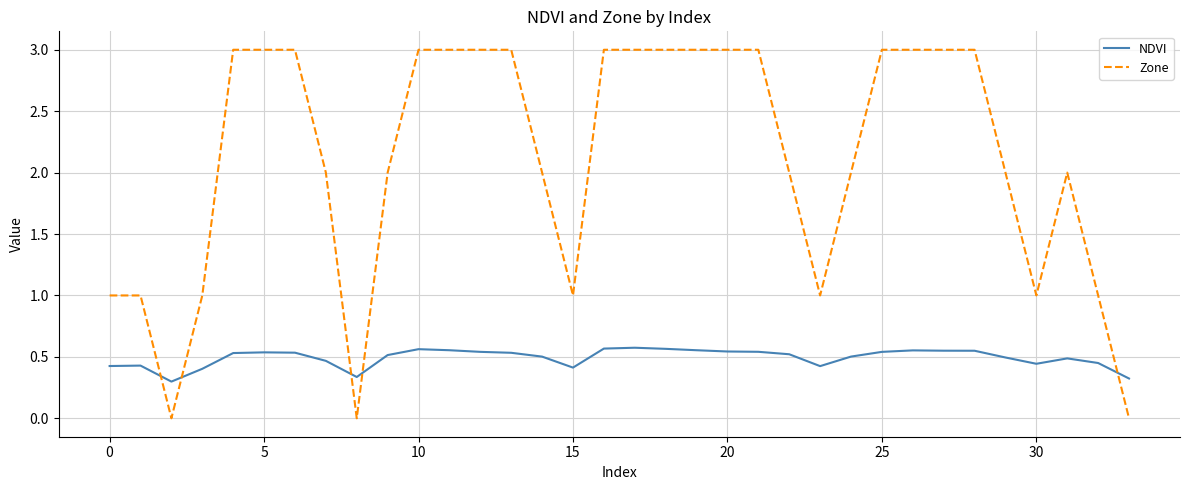

Rank the series by their maximum value, from lowest to highest.

NDVI, Zone